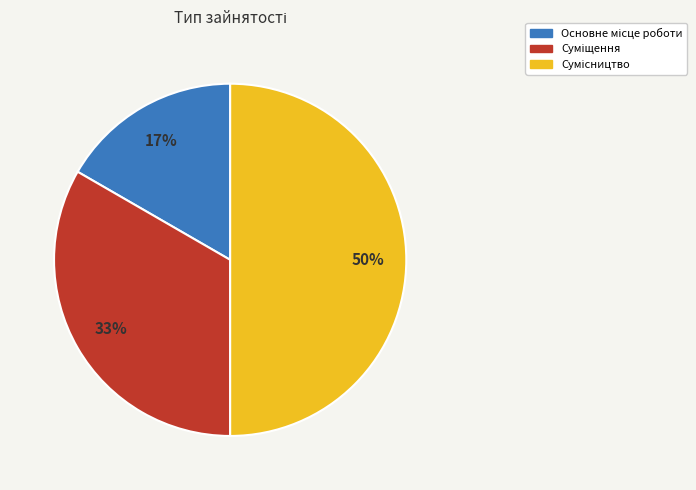

To the nearest percent, what is the average slice percentage?

33%